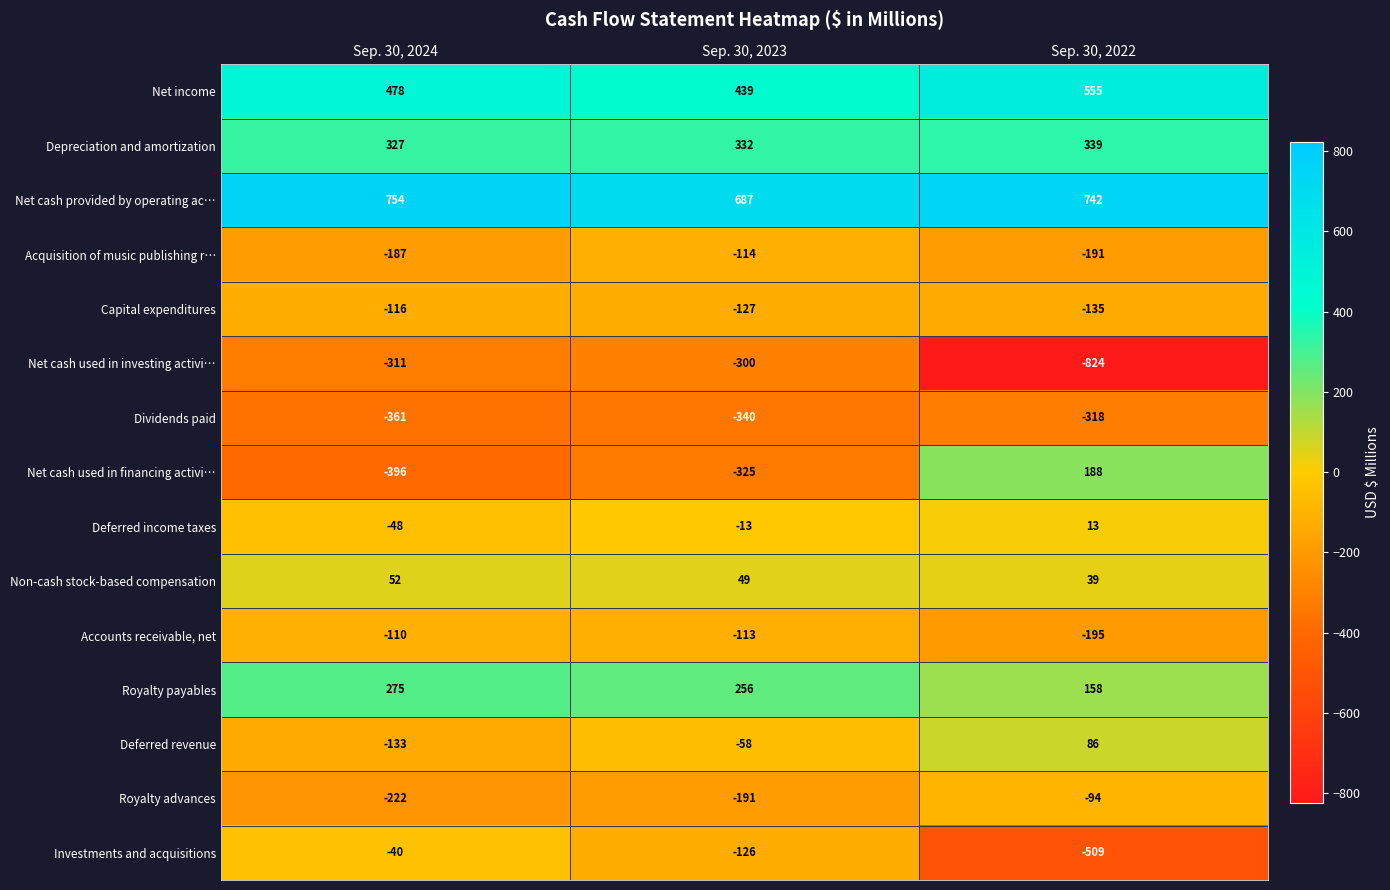

What is the difference between the Royalty advances values at Sep. 30, 2024 and Sep. 30, 2023?

31